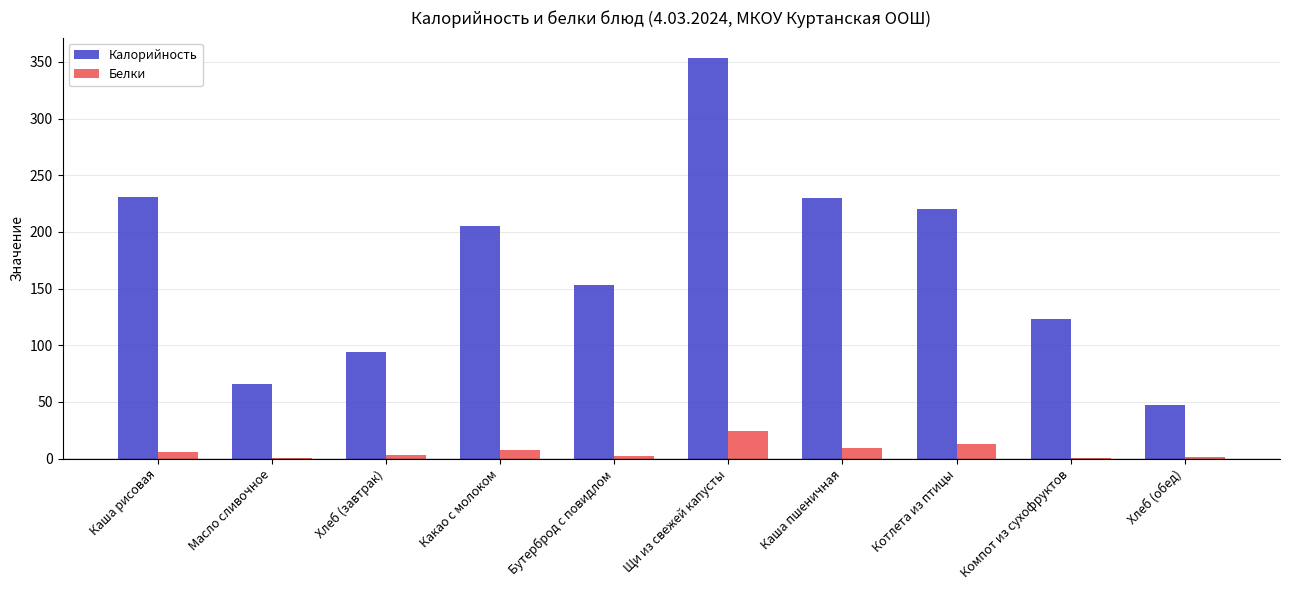

The value of Калорийность at Компот из сухофруктов is 123.1. True or false?

True